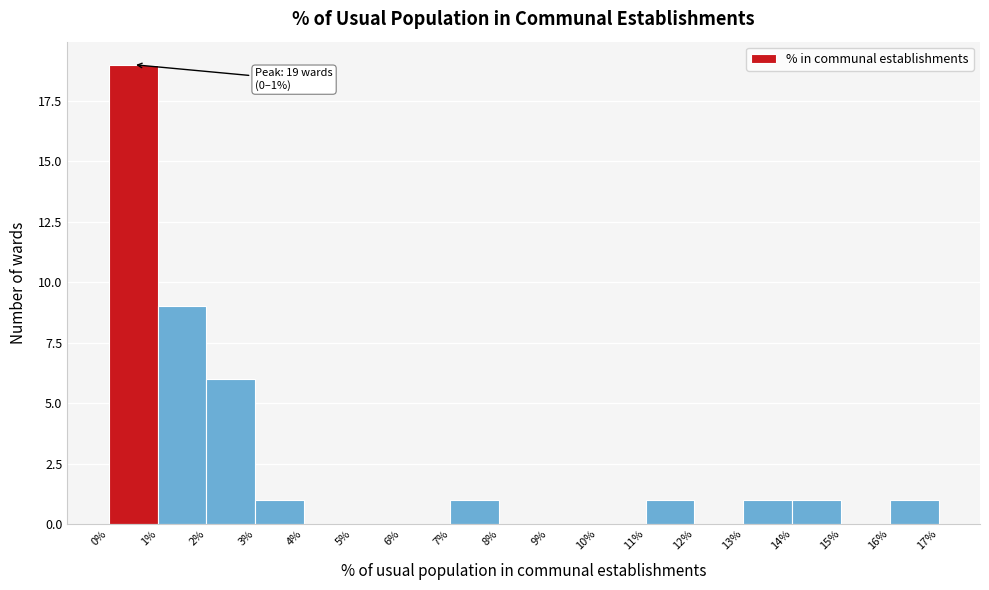

Which range on the x-axis has the tallest bar?

0% to 1%